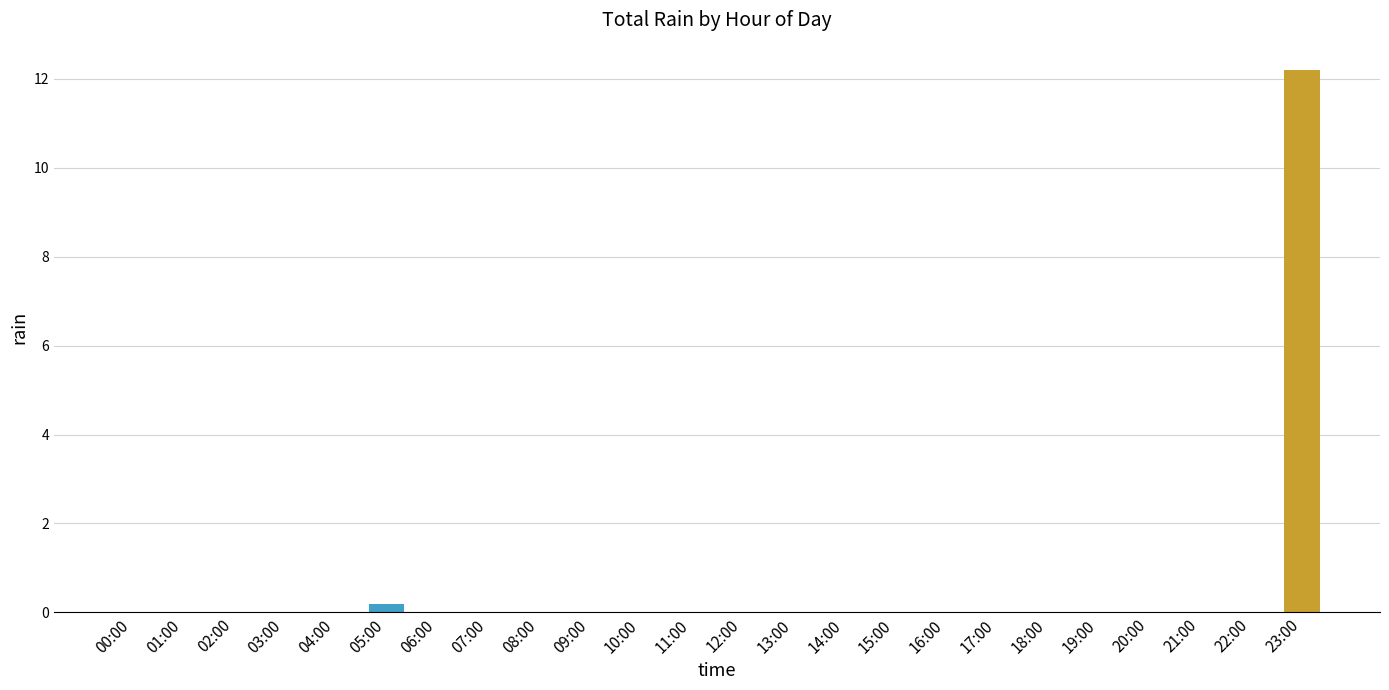

Reading right to left, transcribe all the data shown in this chart.

23:00=12.2	22:00=0.0	21:00=0.0	20:00=0.0	19:00=0.0	18:00=0.0	17:00=0.0	16:00=0.0	15:00=0.0	14:00=0.0	13:00=0.0	12:00=0.0	11:00=0.0	10:00=0.0	09:00=0.0	08:00=0.0	07:00=0.0	06:00=0.0	05:00=0.2	04:00=0.0	03:00=0.0	02:00=0.0	01:00=0.0	00:00=0.0